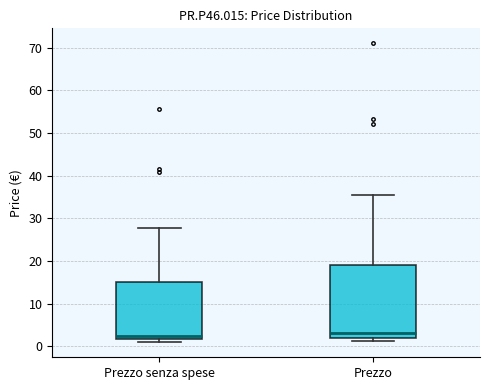

Reading left to right, transcribe this box plot: for each box, give where its median line is, the range the box spans, and where its two whiskers end, as read against the y-axis. The values are not printed on the chart, so give them approximately, as read against the axis.

Prezzo senza spese: median 2 (just above the box's lower edge), box 2 to 15, whiskers 1 to 28
Prezzo: median 3, box 2 to 19, whiskers 1 to 36